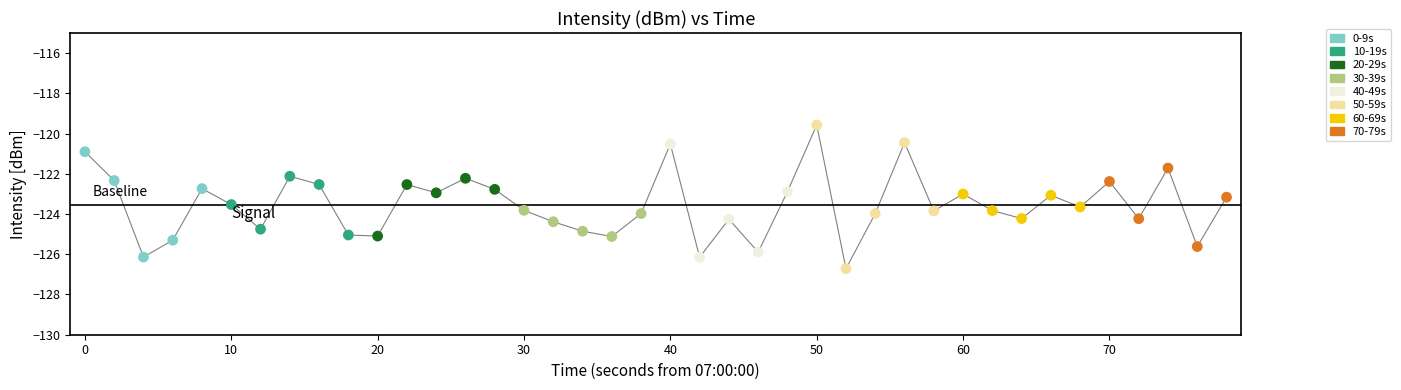

What is the smallest value displayed?

-126.7